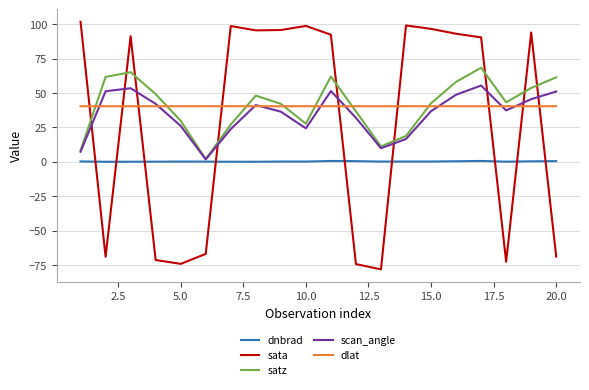

Rank the series by their maximum value, from lowest to highest.

dnbrad, dlat, scan_angle, satz, sata